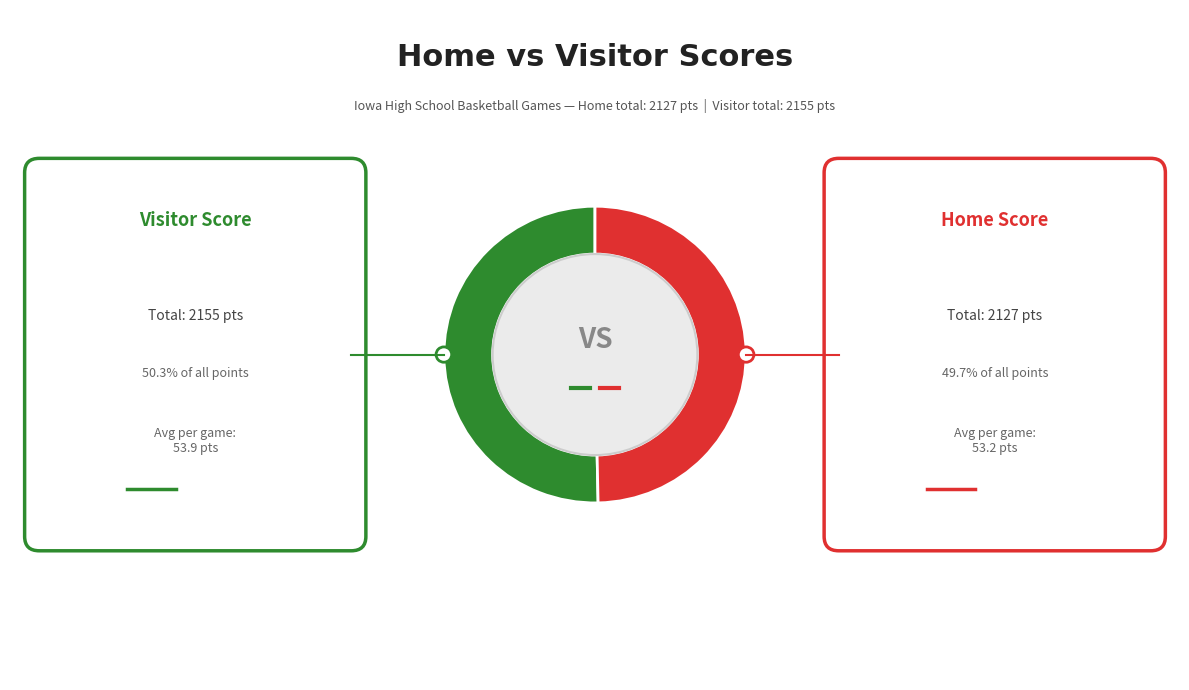

True or false: 15 accounts for 0% of the total.

True